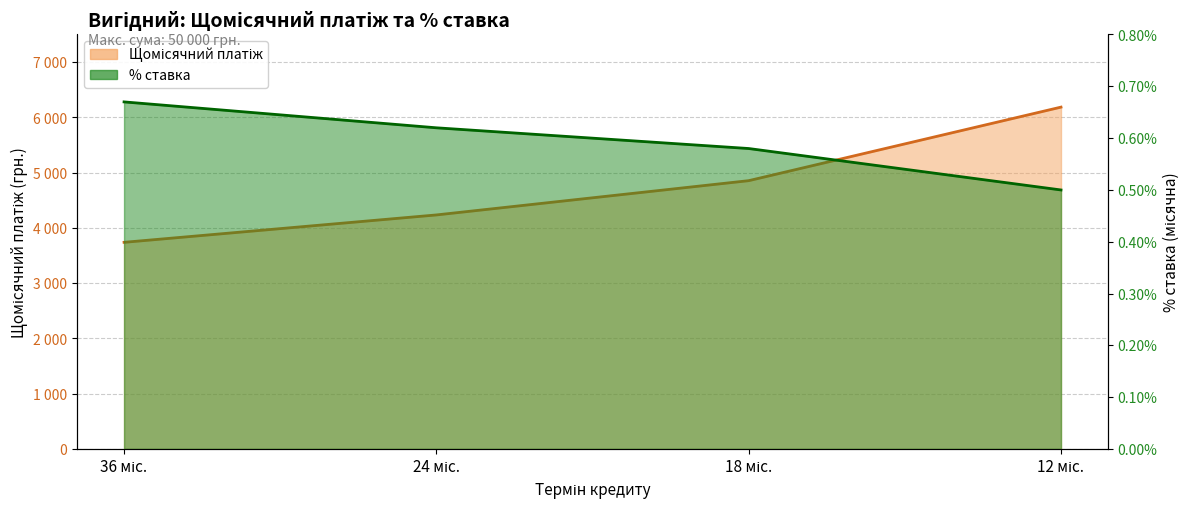

True or false: % ставка and Щомісячний платіж intersect in this chart.

False